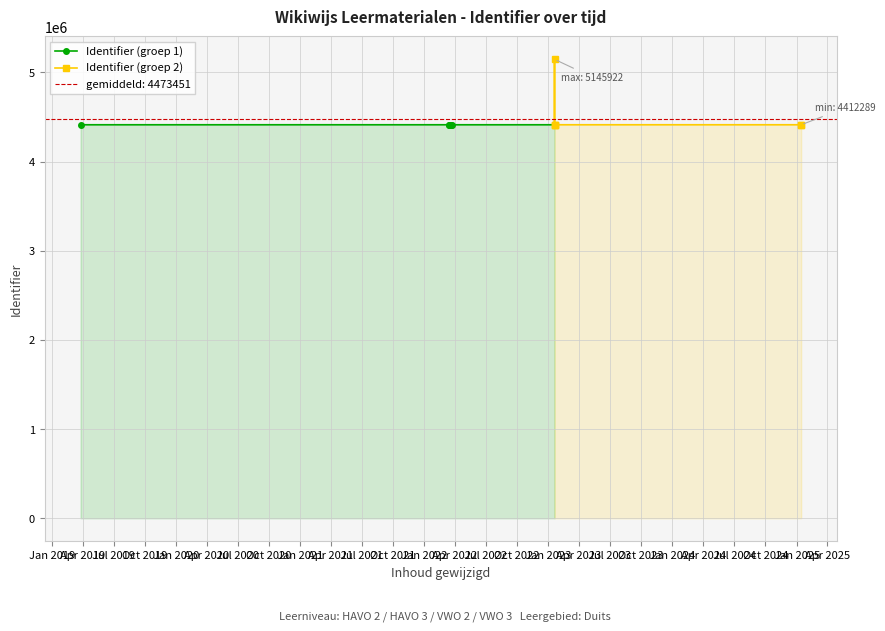

What are all the series names shown in the legend?

Identifier (groep 1), Identifier (groep 2)